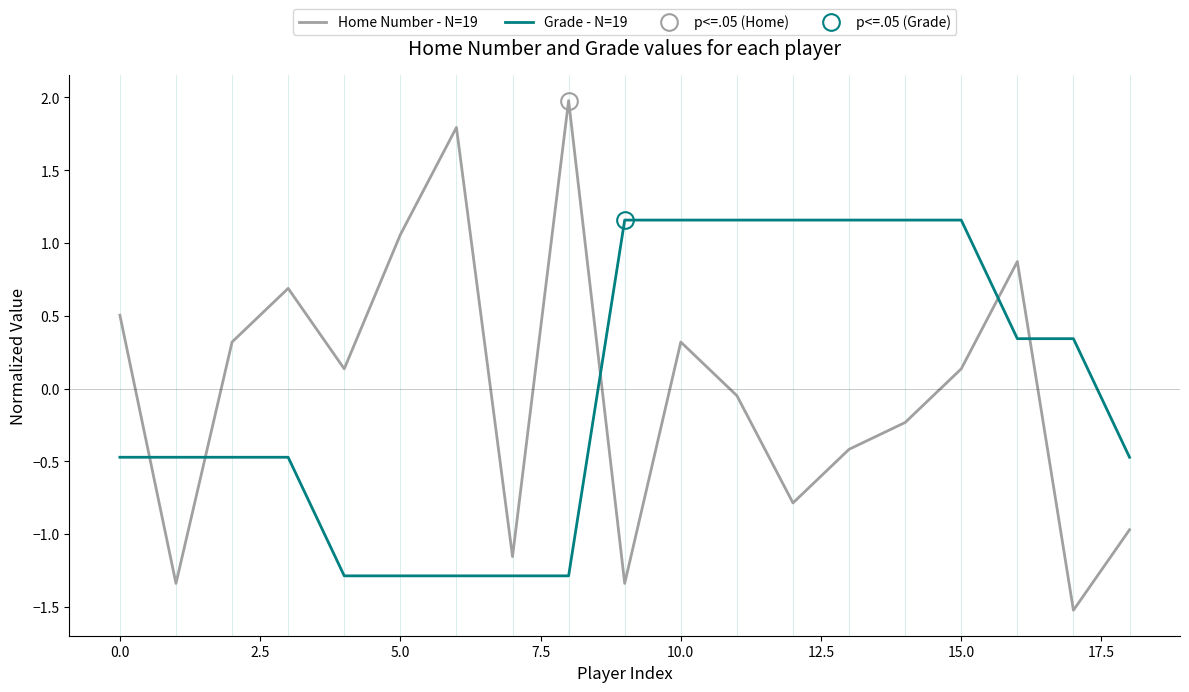

What is the total value across all series at 12?

0.4